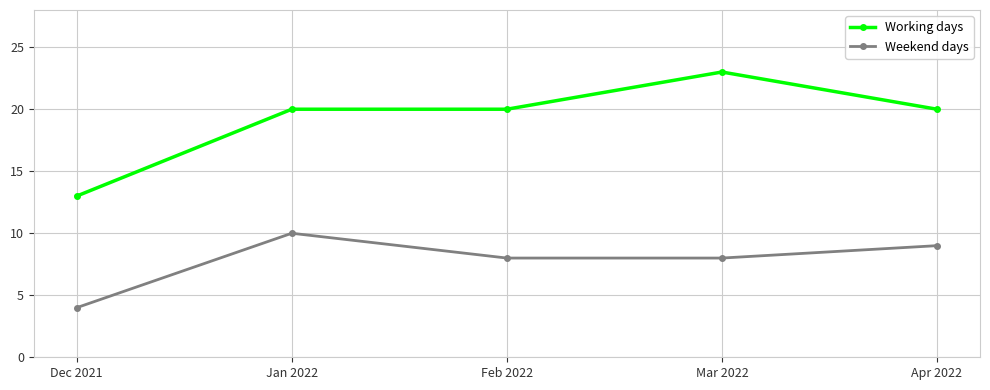

Which series has the widest spread of values?

Working days